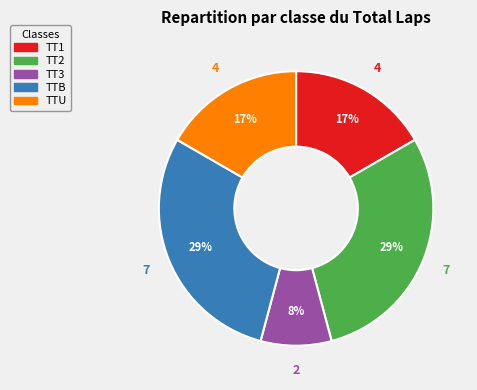

Which has a higher value, TTU or TTB?

TTB